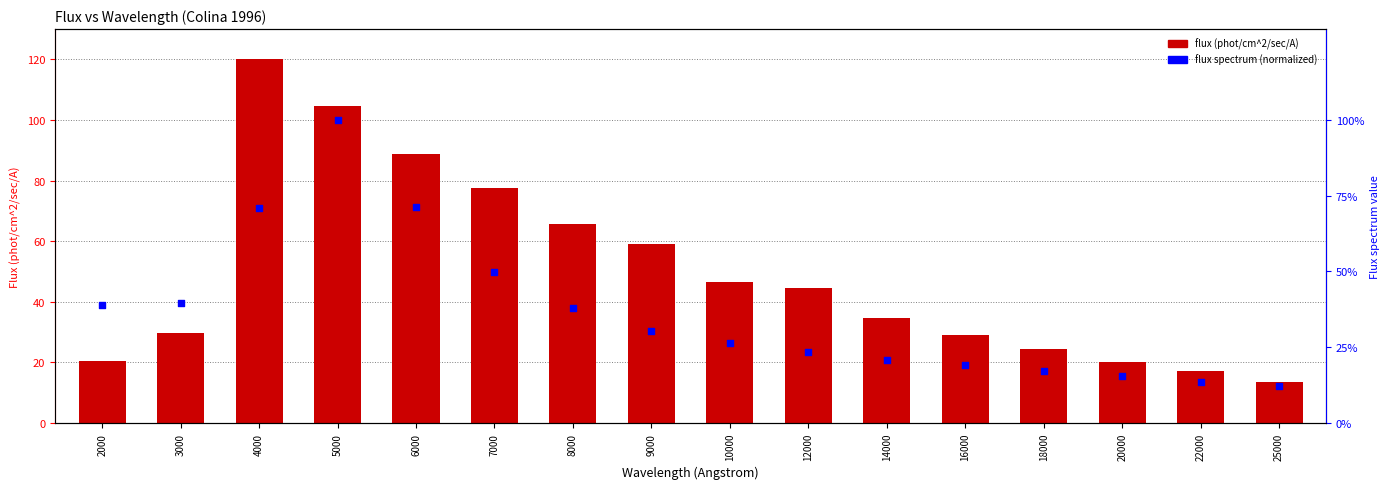

Which series has the widest spread of Y values?

flux (phot/cm^2/sec/A)